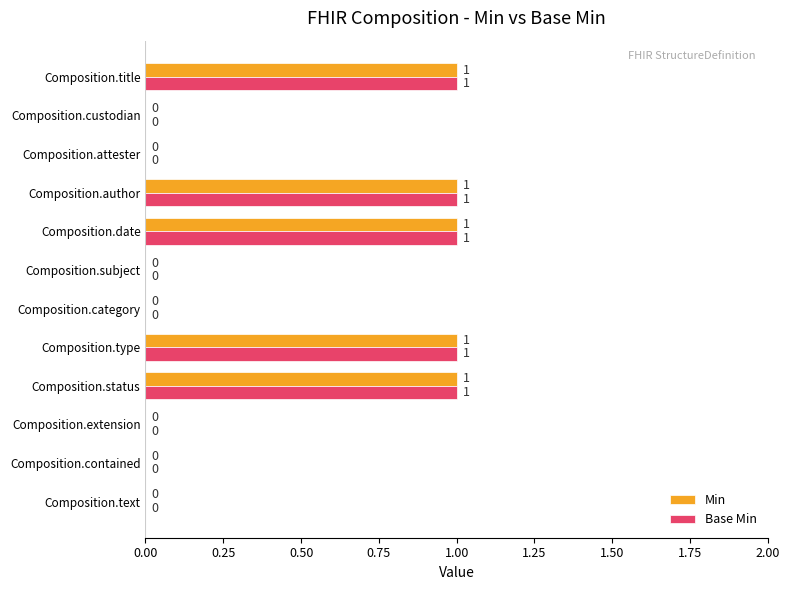

Is it true that Base Min equals 1 at Composition.date?

True